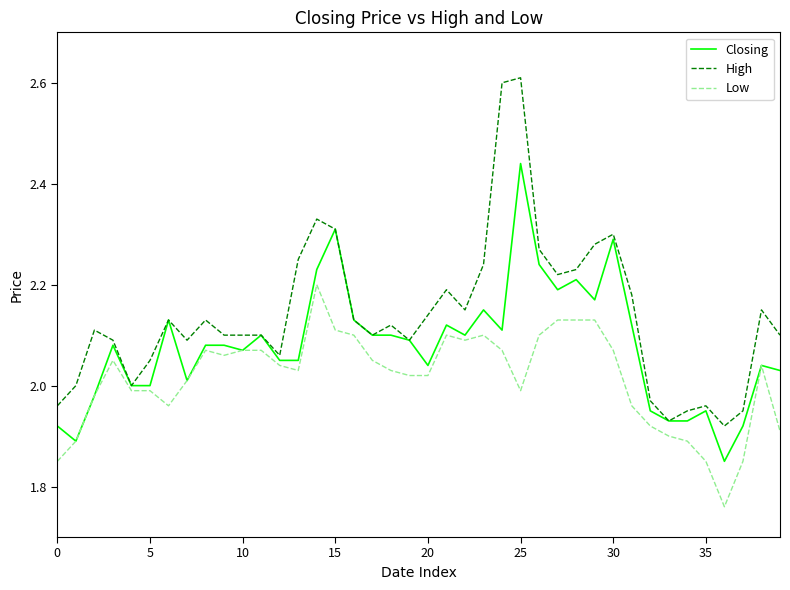

Which series has the widest spread of values?

High